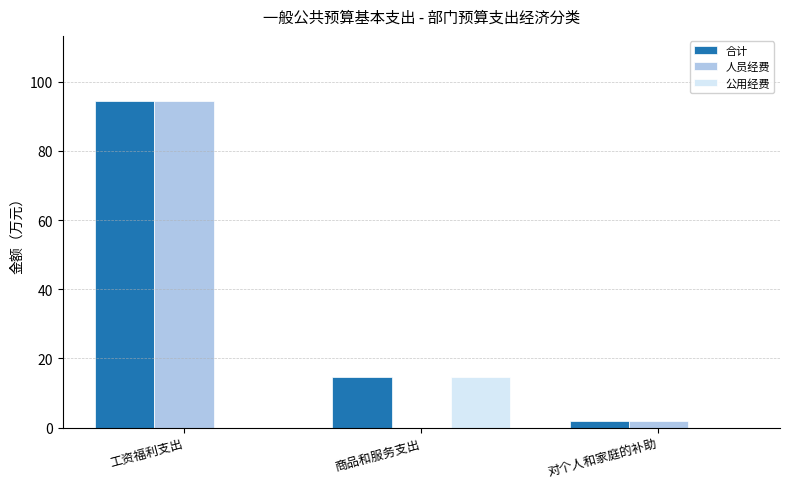

Which series has the widest spread of values?

人员经费